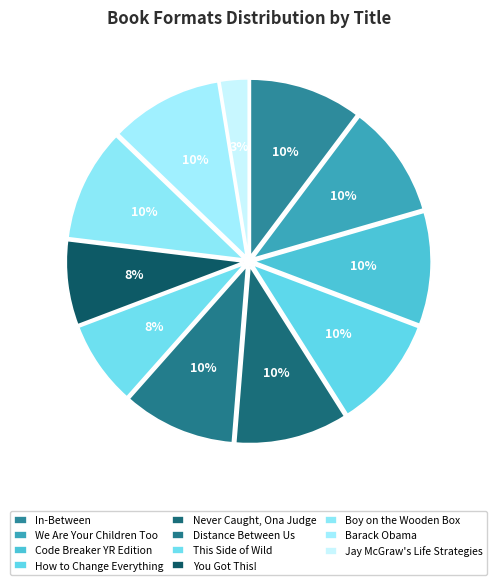

To the nearest percent, what percentage of the pie is You Got This!?

8%